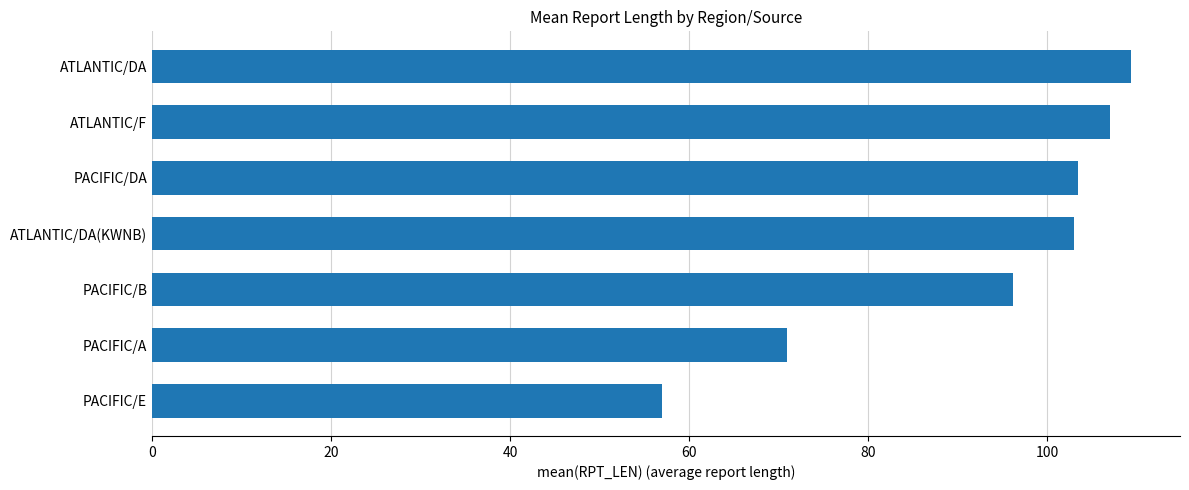

What is the average value?

92.4